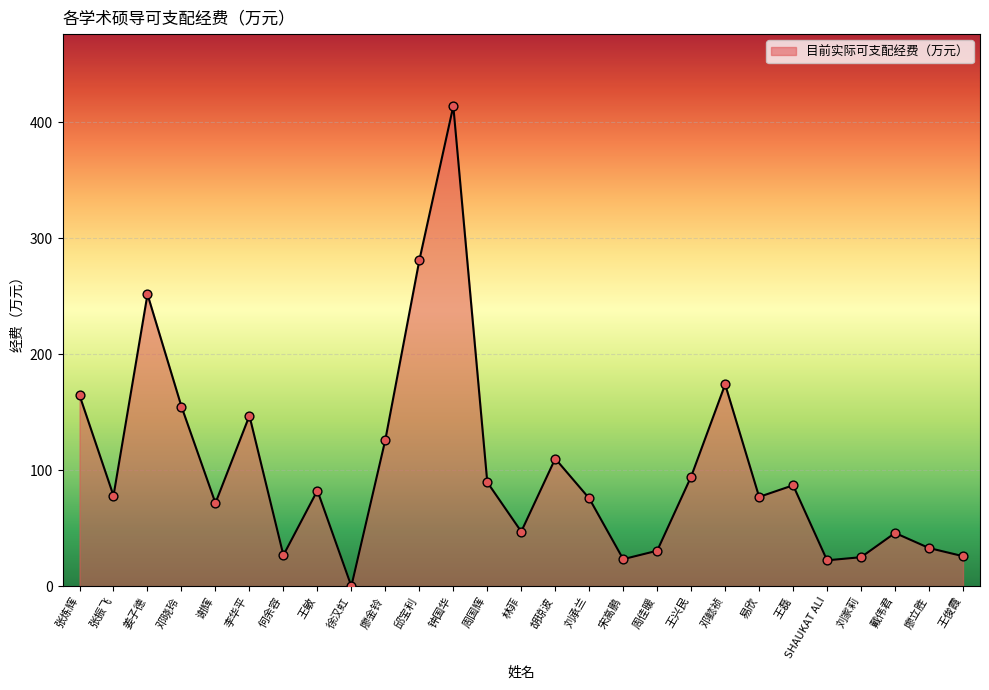

What is the ratio of the value at 周国辉 to the value at 邓晓玲?

0.6